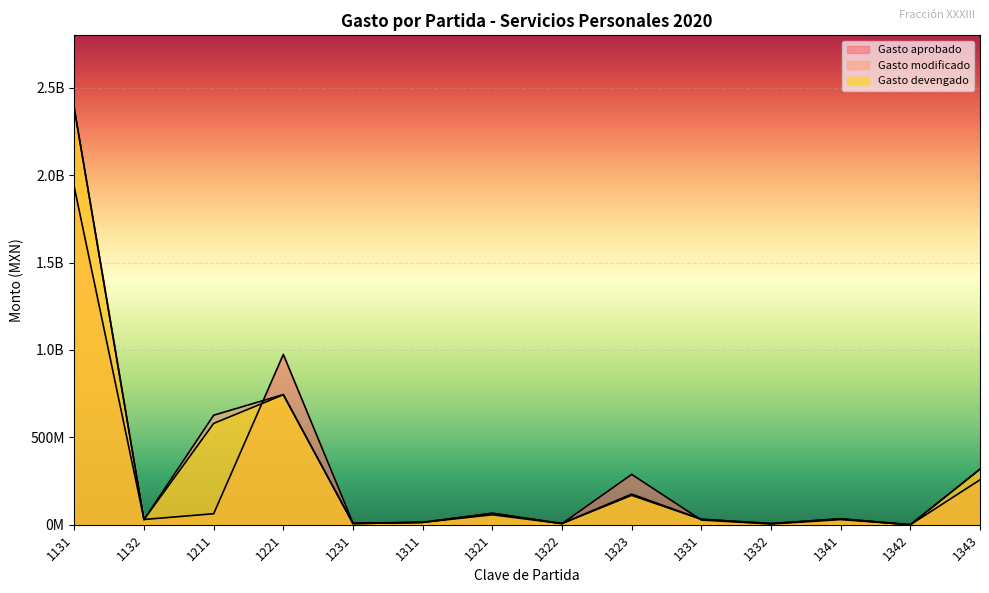

What are all the series names shown in the legend?

Gasto aprobado, Gasto modificado, Gasto devengado